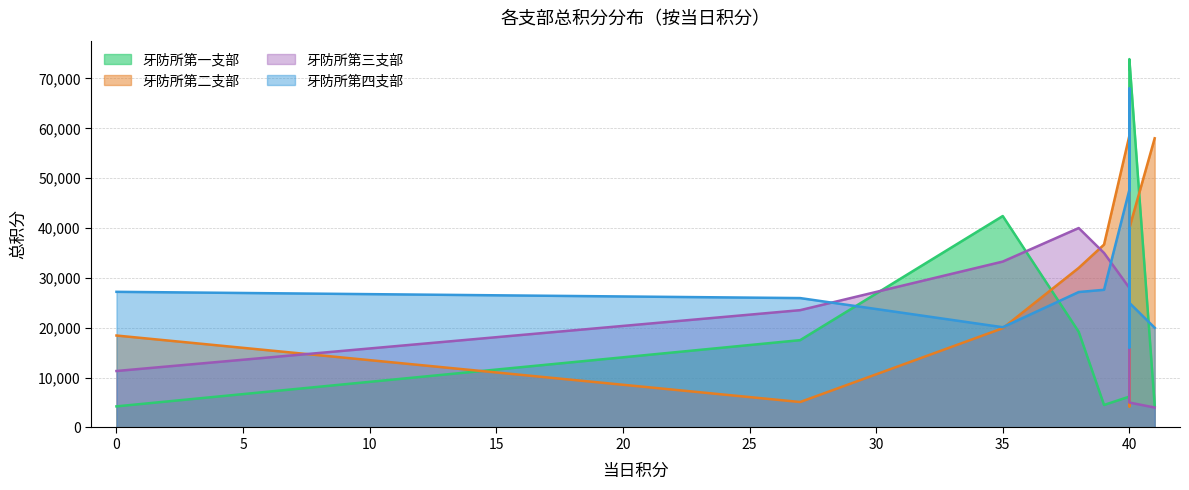

Where is the first local maximum for 牙防所第一支部?

35